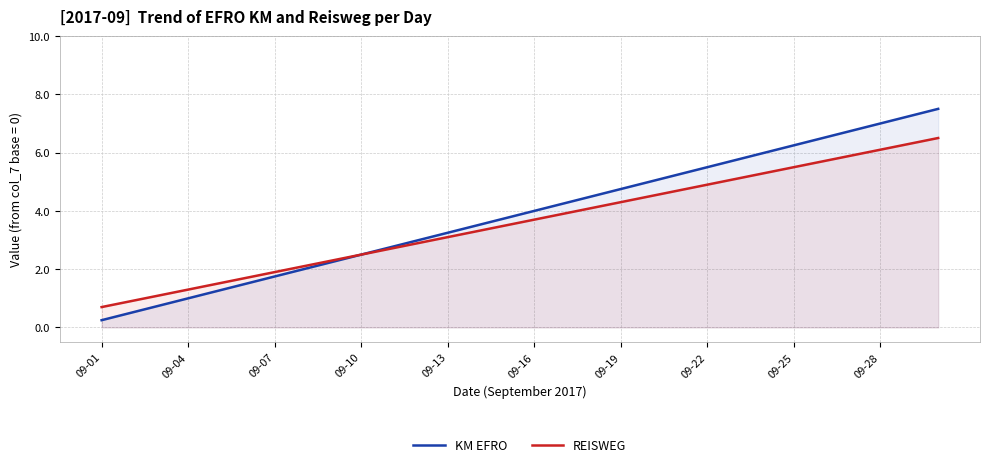

At which category is the sum across all series the highest?

29